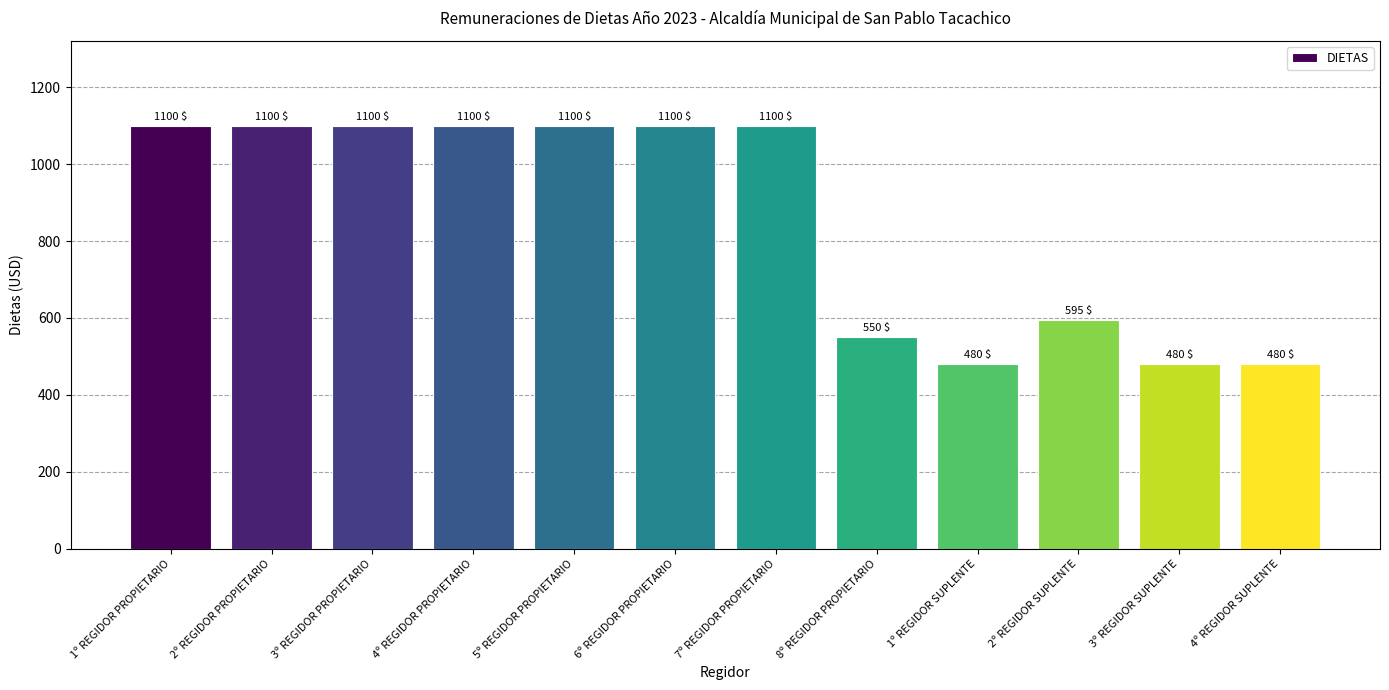

How many data points are less than 1100?

5